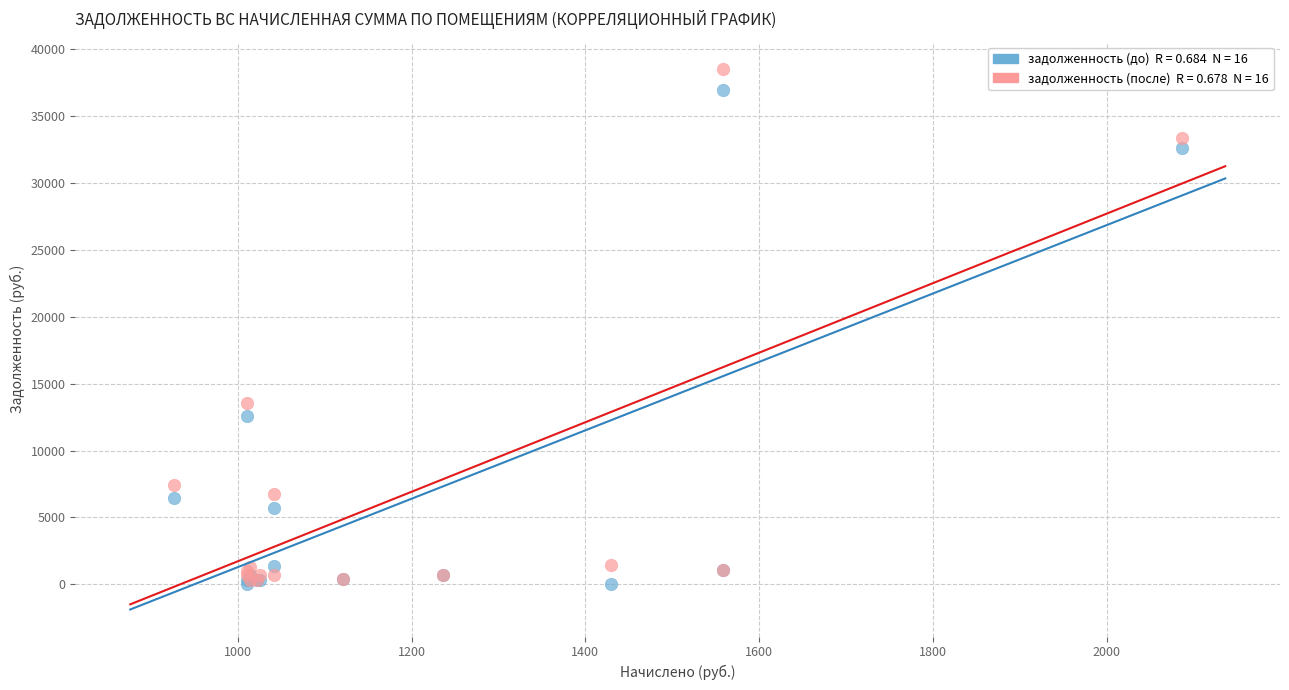

Across all series, what Y value is closest to 19281?

13567.6